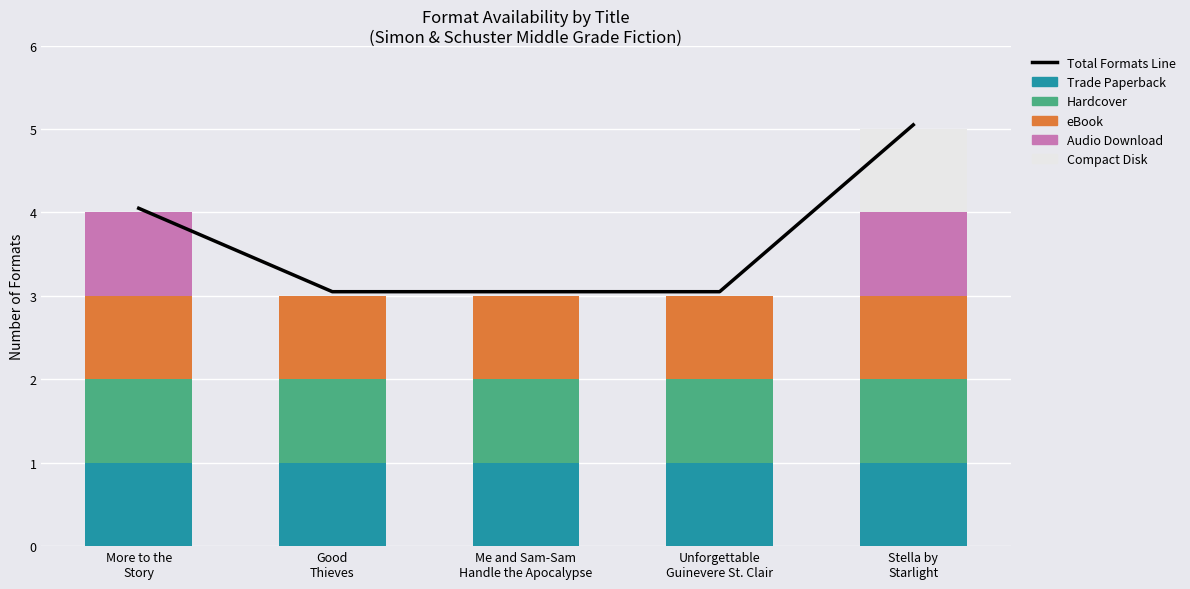

At Stella by
Starlight, list the series in order from smallest to largest.

Trade Paperback, Hardcover, eBook, Audio Download, Compact Disk, Total Formats Line